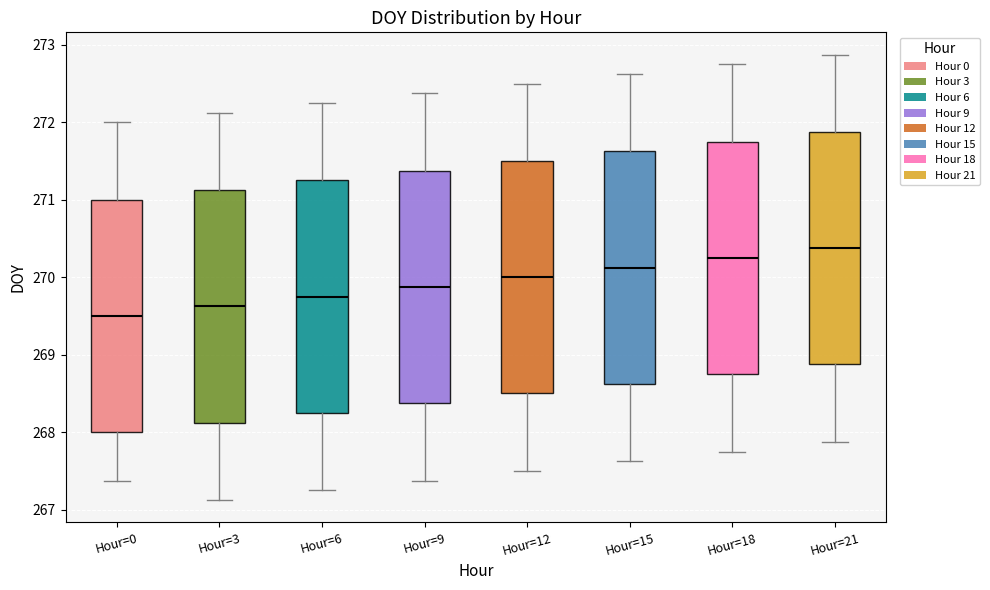

Reading left to right, read every box against the y-axis: the position of its median line, the range the box covers, and the ends of its whiskers. The values are not printed on the chart, so give them approximately, as read against the axis.

Hour=0: median 269.5, box 268.0 to 271.0, whiskers 267.4 to 272.0
Hour=3: median 269.6, box 268.1 to 271.1, whiskers 267.1 to 272.1
Hour=6: median 269.8, box 268.3 to 271.3, whiskers 267.3 to 272.3
Hour=9: median 269.9, box 268.4 to 271.4, whiskers 267.4 to 272.4
Hour=12: median 270.0, box 268.5 to 271.5, whiskers 267.5 to 272.5
Hour=15: median 270.1, box 268.6 to 271.6, whiskers 267.6 to 272.6
Hour=18: median 270.3, box 268.8 to 271.8, whiskers 267.8 to 272.8
Hour=21: median 270.4, box 268.9 to 271.9, whiskers 267.9 to 272.9